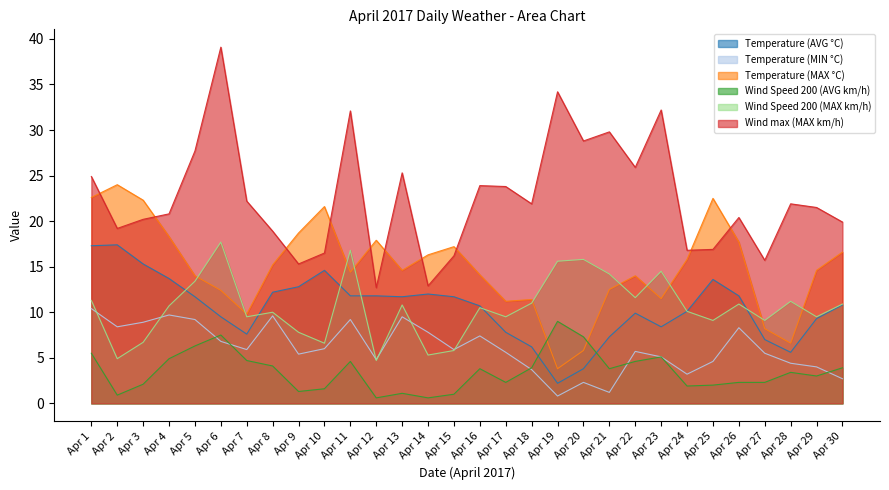

What is the difference between the second highest and second lowest values in the Temperature (MIN °C) series?

8.5